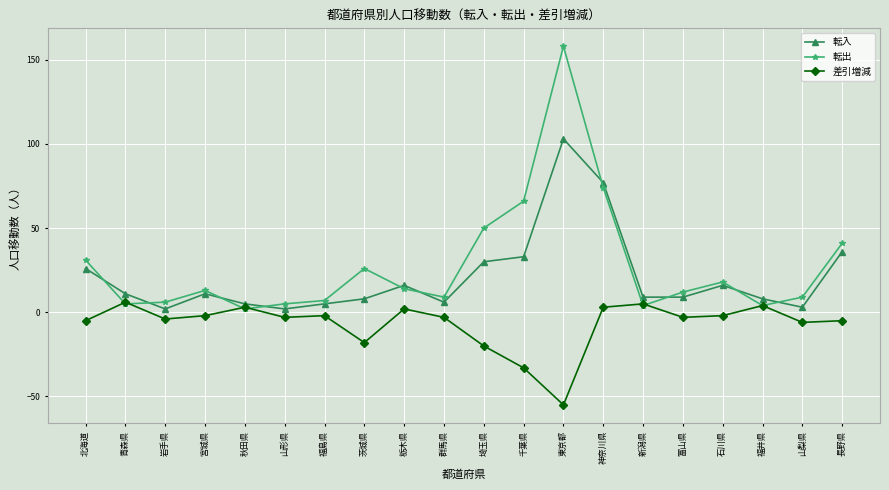

Is this an area chart (filled region under the line)?

No